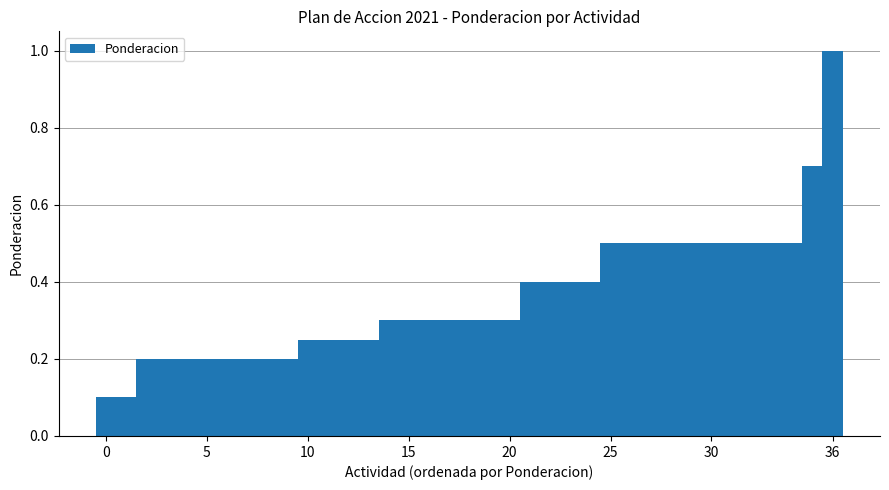

What is the difference between the maximum and minimum values?

0.9